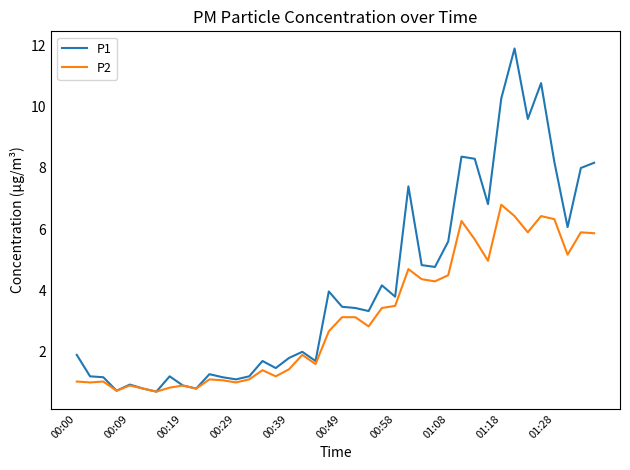

List the series in order of their overall mean, lowest first.

P2, P1